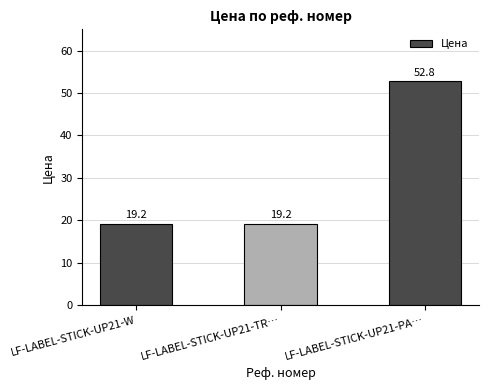

Which category has the highest value across all series?

LF-LABEL-STICK-UP21-PA…